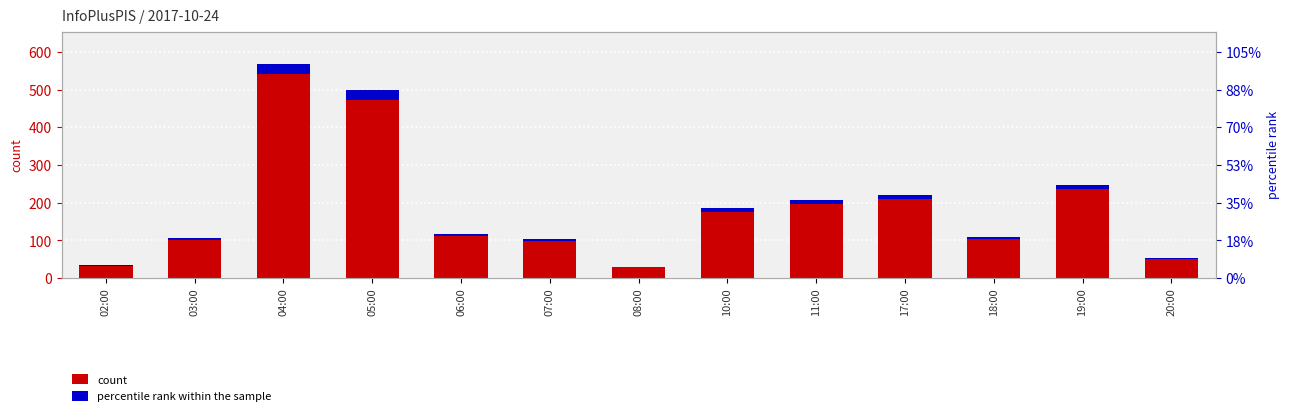

How many bars are there in total?

26